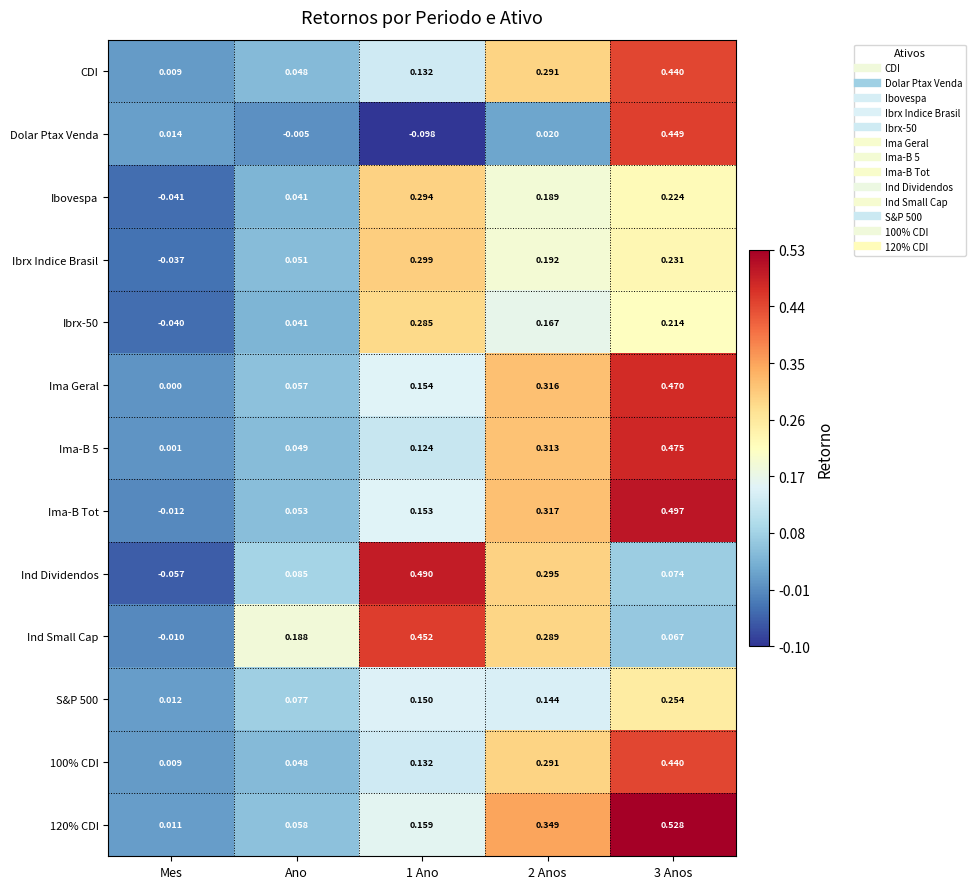

Between 2 Anos and 3 Anos, which series saw the biggest shift?

Dolar Ptax Venda